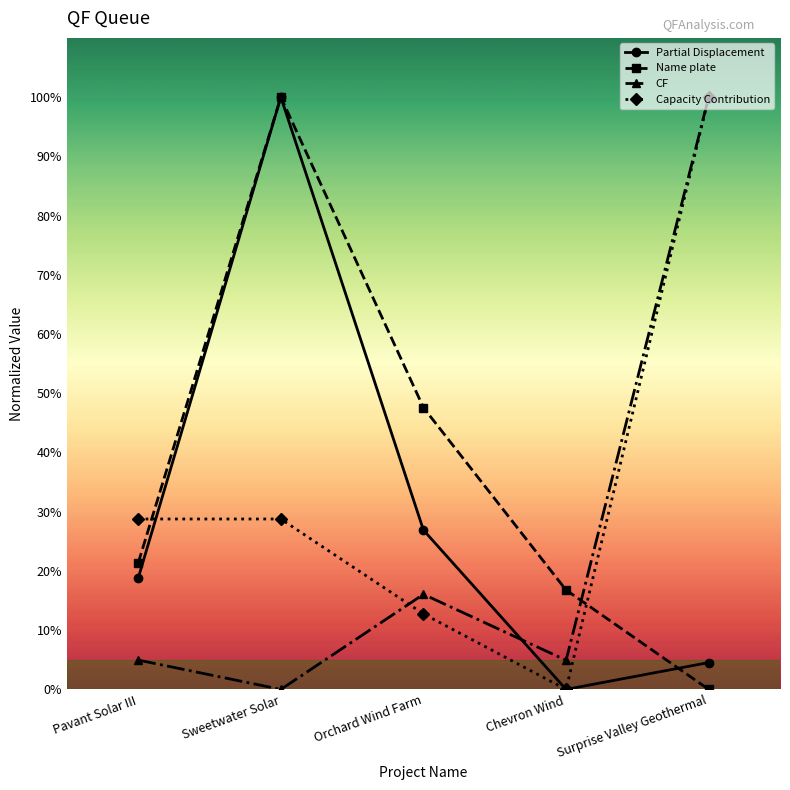

What are all the series names shown in the legend?

Partial Displacement, Name plate, CF, Capacity Contribution